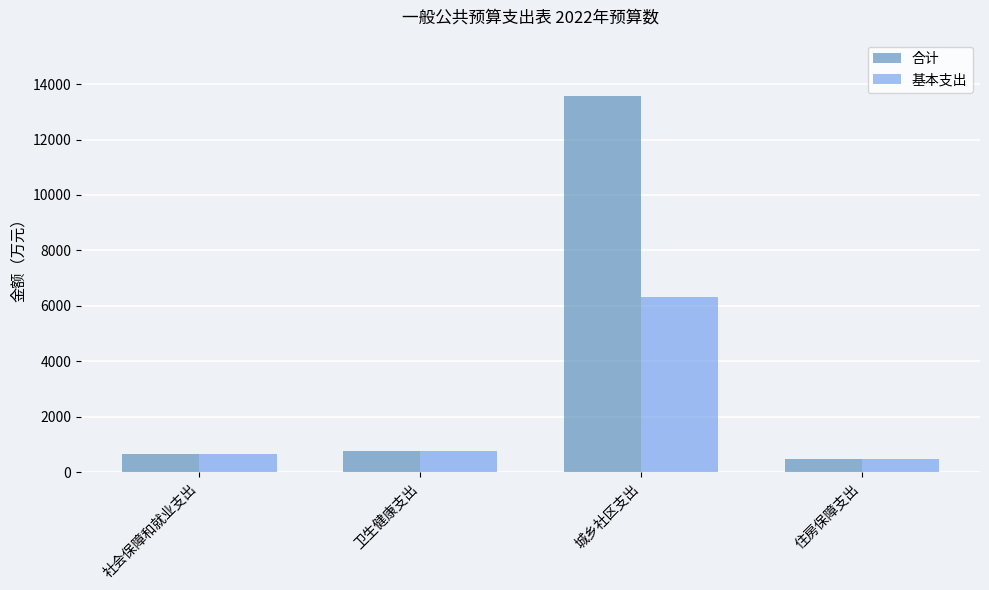

What is the difference between the maximum and minimum values in the 合计 series?

13094.6